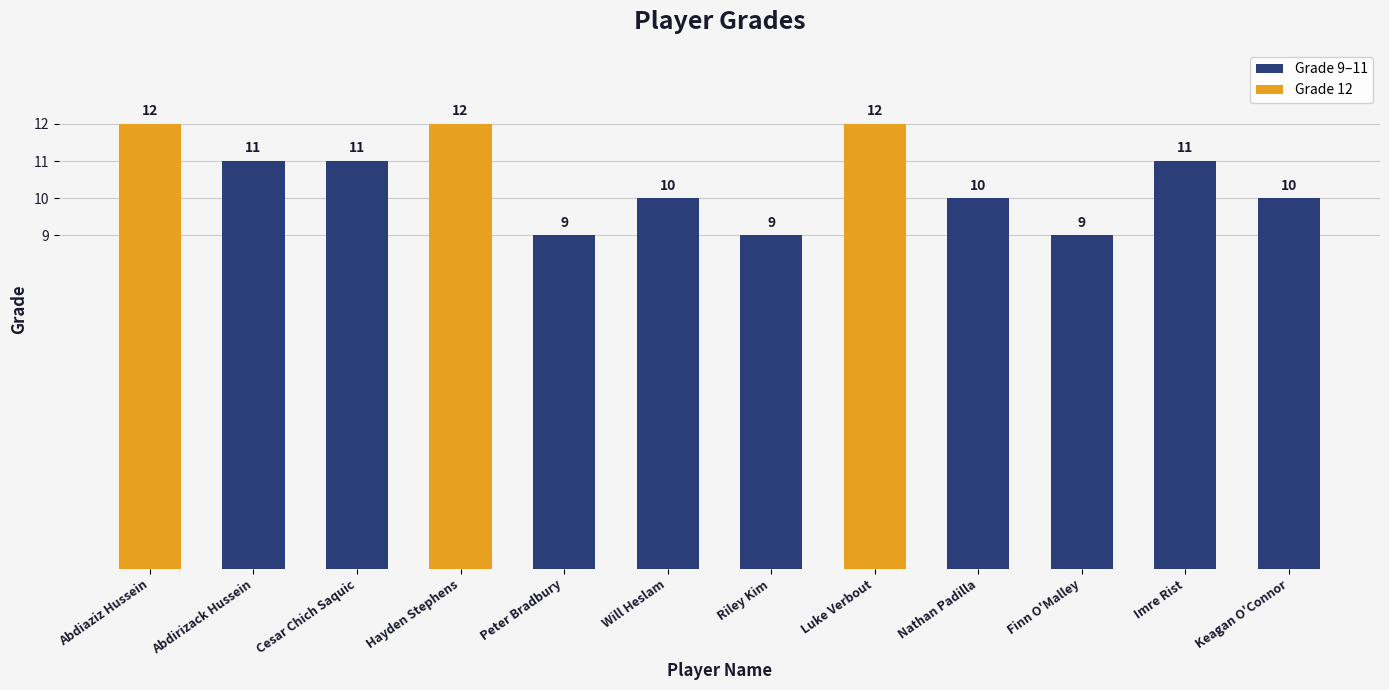

Reading left to right, list all the values displayed in this chart.

12	11	11	12	9	10	9	12	10	9	11	10